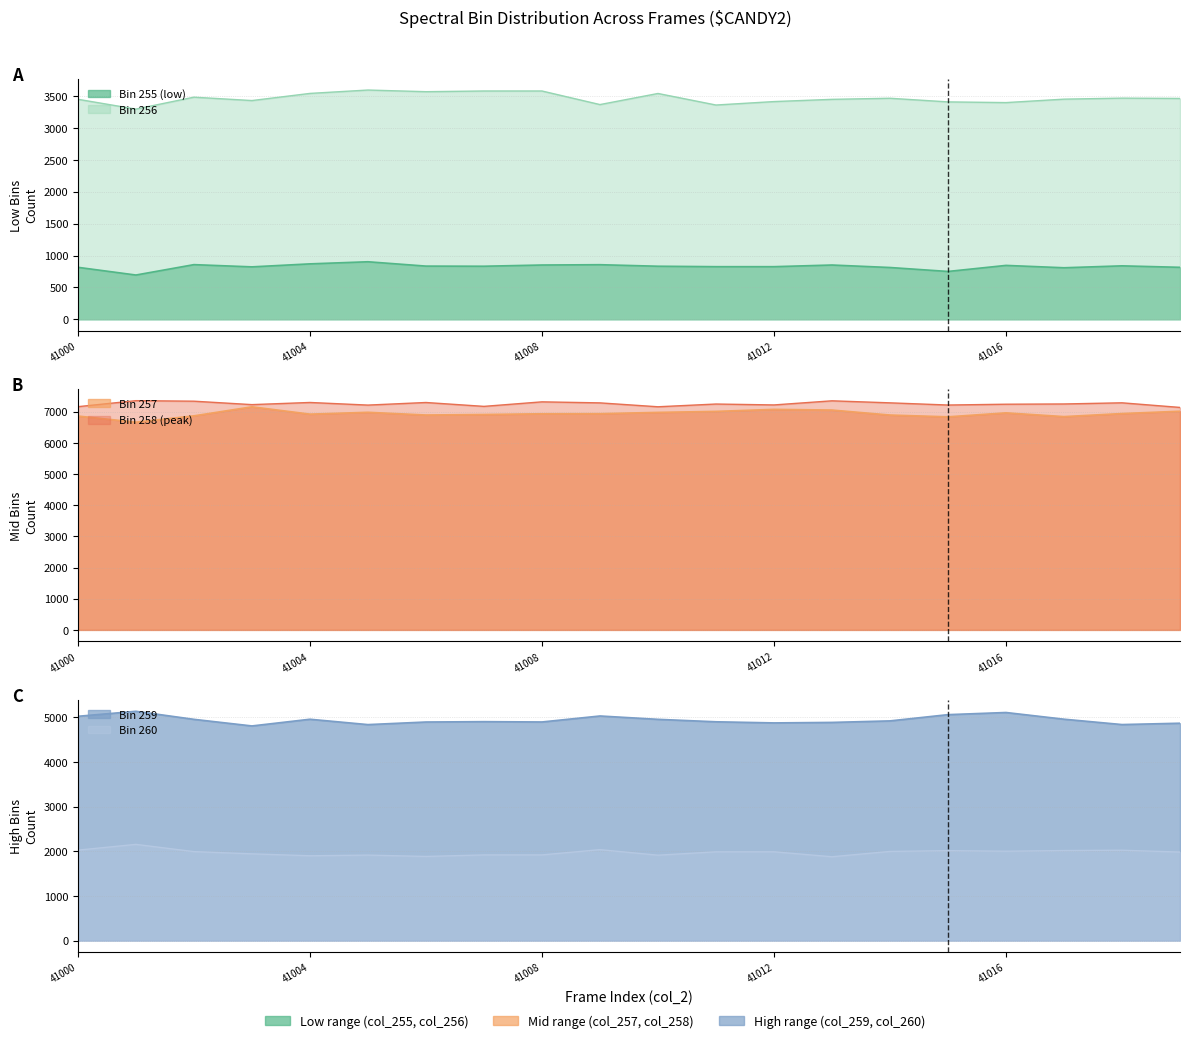

Reading left to right, extract all data points from this chart.

col_255: 815	694	857	822	869	902	834	832	851	856	832	825	825	851	812	750	845	808	838	815
col_256: 3450	3296	3483	3430	3542	3595	3569	3580	3580	3367	3541	3360	3414	3449	3466	3409	3398	3452	3468	3463
col_257: 6858	6661	6864	7154	6919	6978	6891	6907	6931	6934	6975	7007	7072	7050	6890	6833	6960	6840	6938	7012
col_258: 7158	7351	7334	7224	7293	7209	7292	7168	7313	7280	7155	7243	7214	7346	7281	7211	7237	7245	7282	7134
col_259: 5021	5133	4953	4805	4955	4835	4893	4901	4894	5028	4953	4898	4873	4884	4918	5058	5106	4956	4836	4866
col_260: 2024	2153	1991	1941	1898	1913	1883	1917	1917	2035	1911	1986	1987	1876	1995	2013	2000	2015	2022	1981